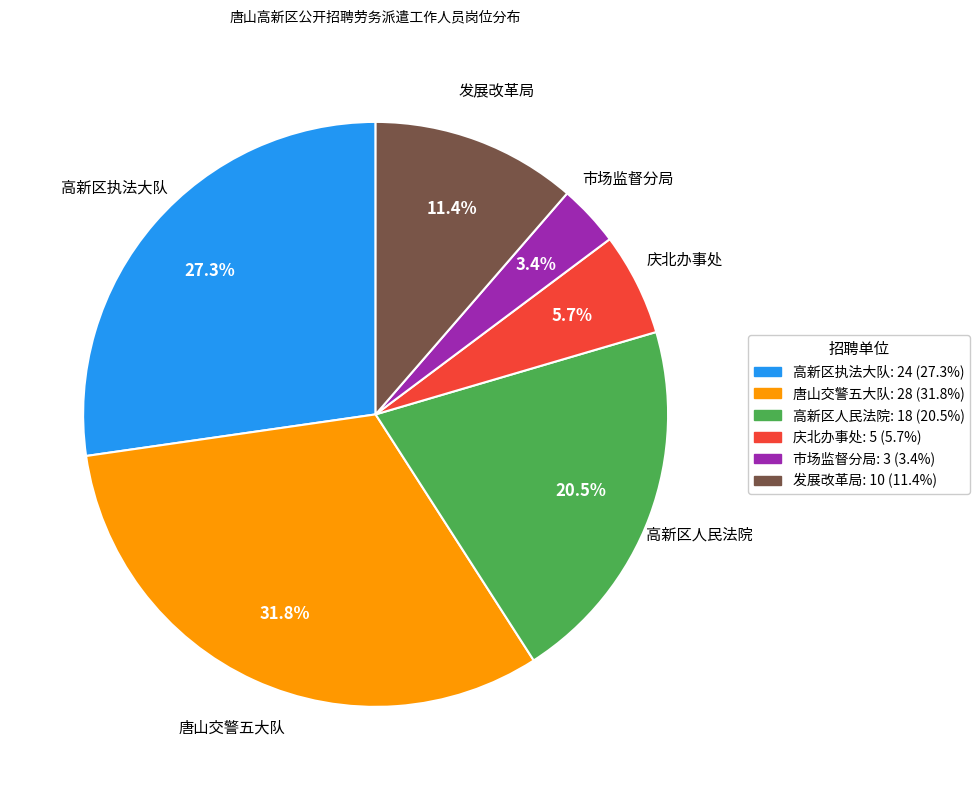

Which has a higher value, 市场监督分局 or 唐山交警五大队?

唐山交警五大队